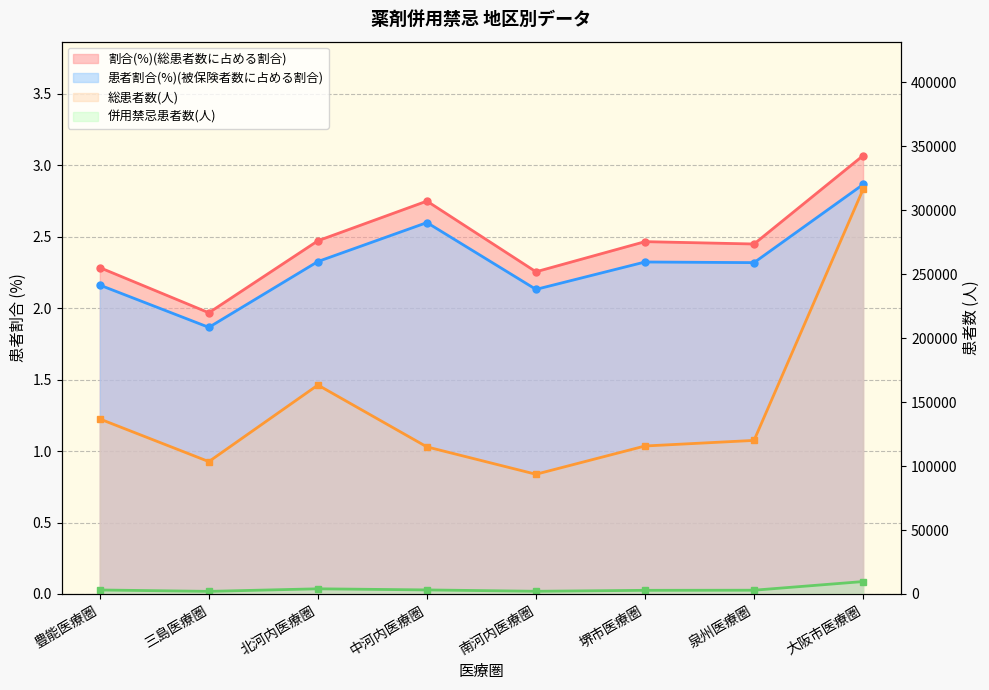

Which series has the widest spread of values?

総患者数(人)